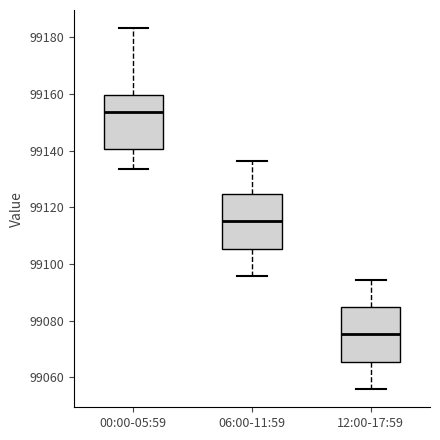

Where does the median line of the box for 12:00-17:59 sit on the y-axis? The values are not printed on the chart, so give them approximately, as read against the axis.

99076